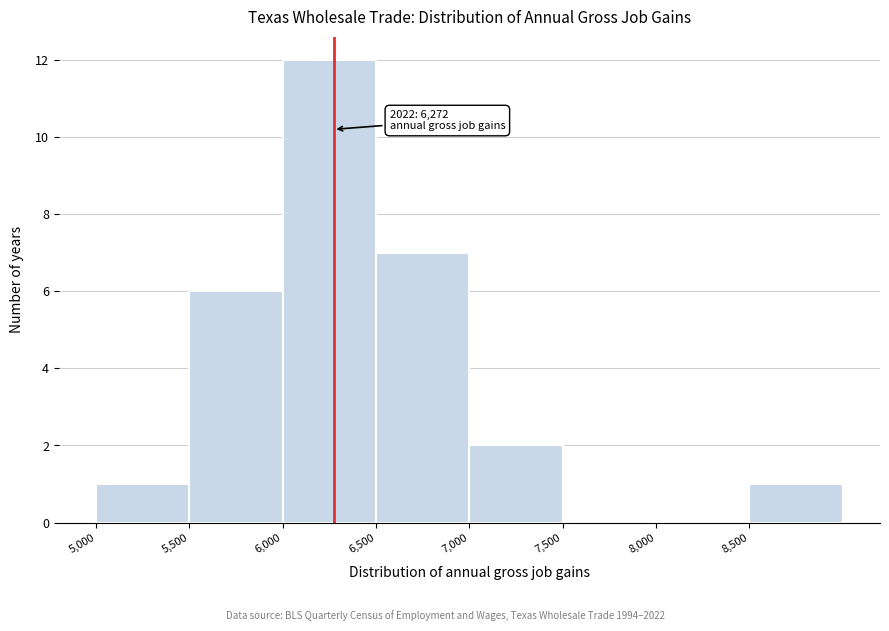

Over which range of the x-axis is the bar tallest?

6000 to 6500